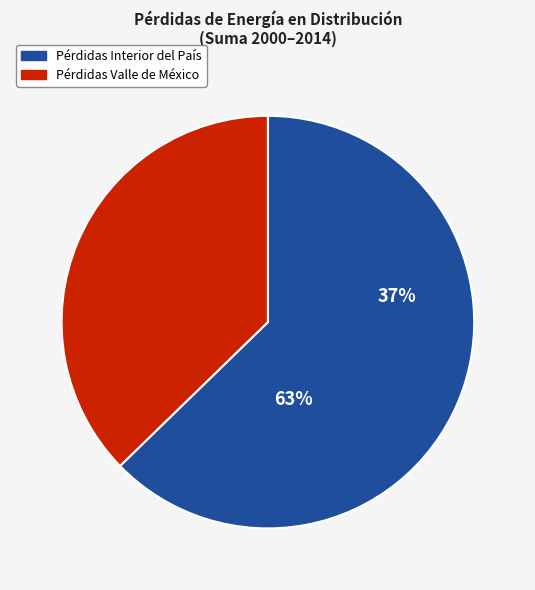

Does any single category account for the majority?

Yes